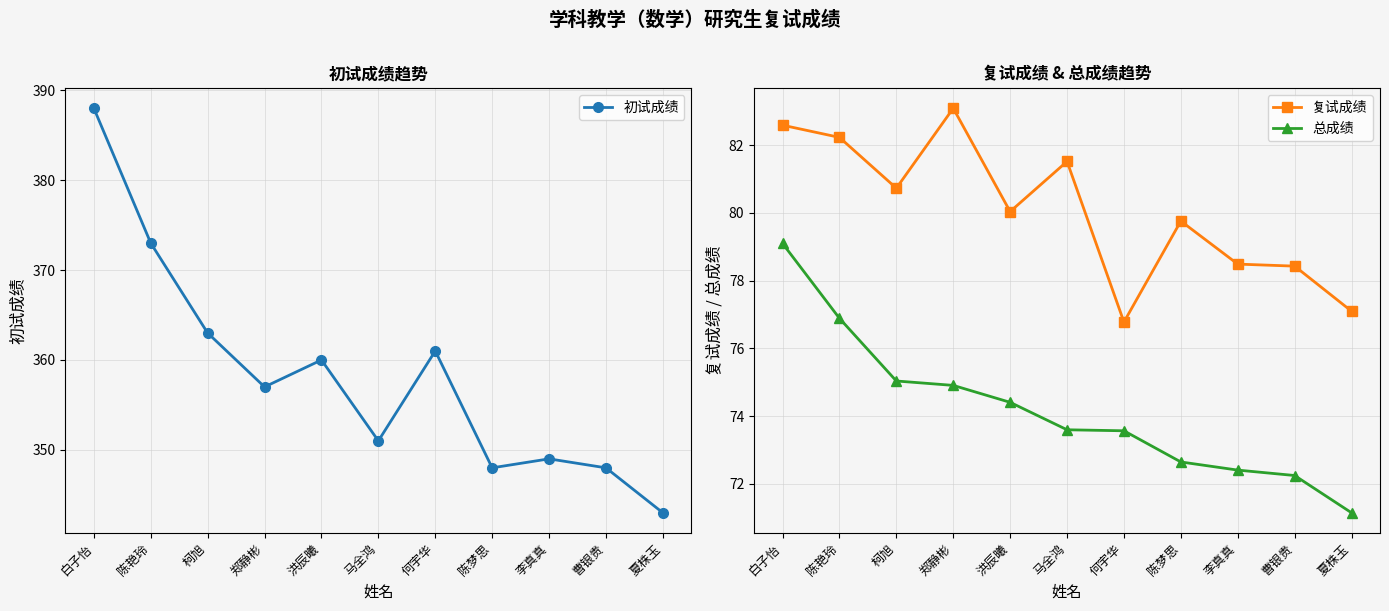

How many distinct data groups are displayed?

3